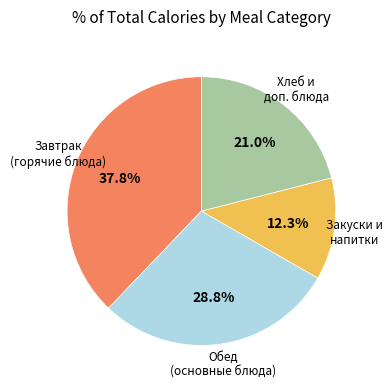

Does any single category account for the majority?

No